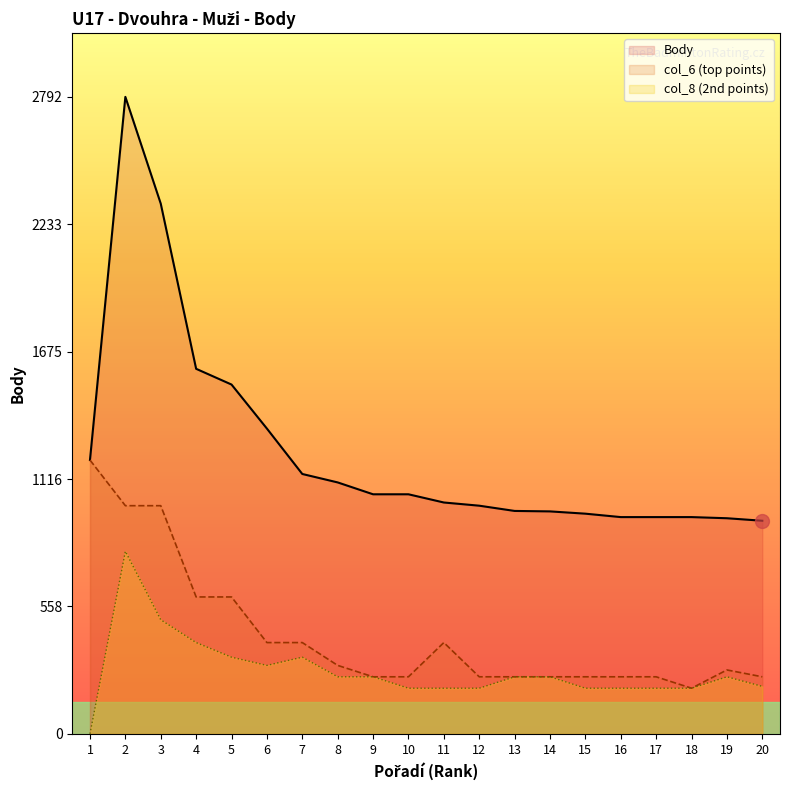

Does the chart display data point markers on the line(s)?

No